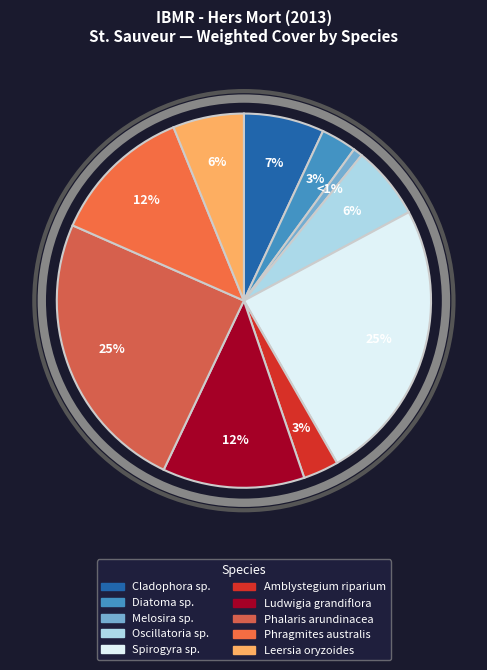

To the nearest percent, what is the difference between the Phragmites australis and Cladophora sp. slice percentages?

5%